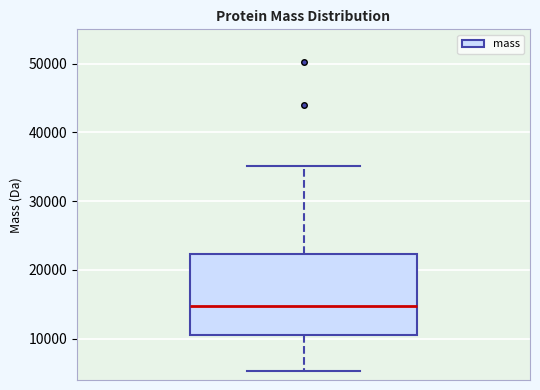

Transcribe this box plot: give where the median line is, the range the box spans, and where the two whiskers end, as read against the y-axis. The values are not printed on the chart, so give them approximately, as read against the axis.

median 15000, box 11000 to 22000, whiskers 5000 to 35000